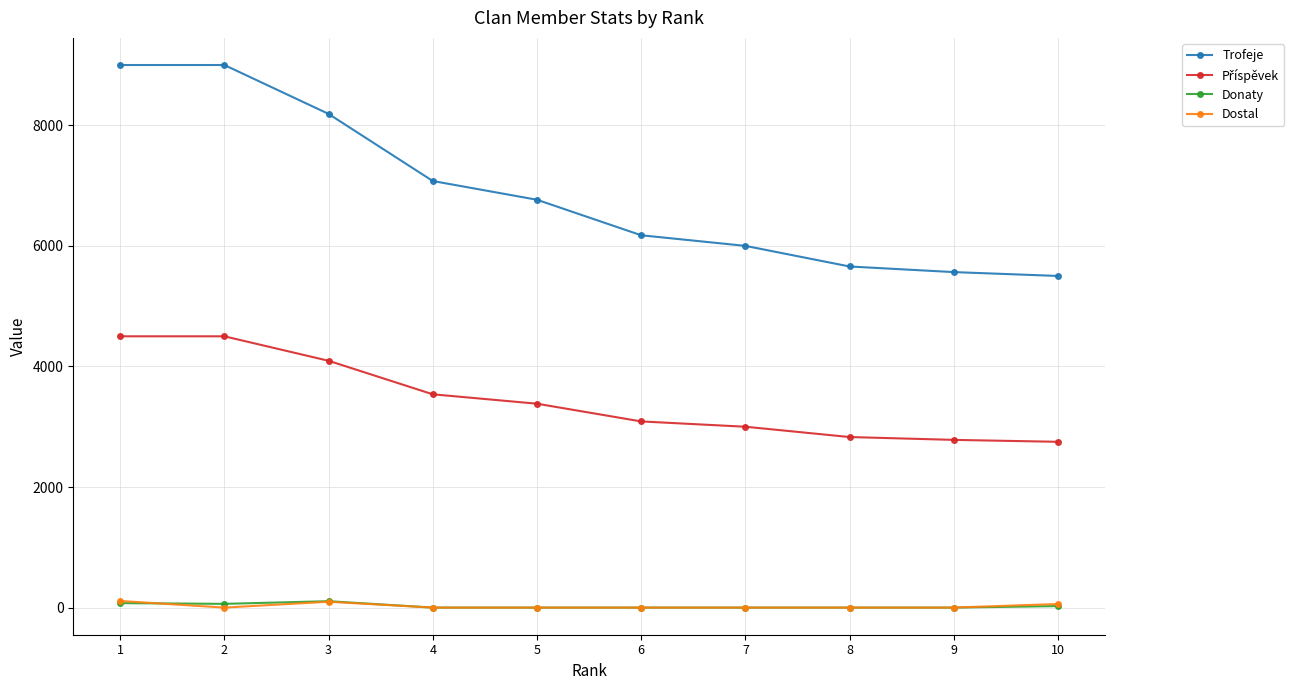

True or false: Donaty and Trofeje cross at least once.

False